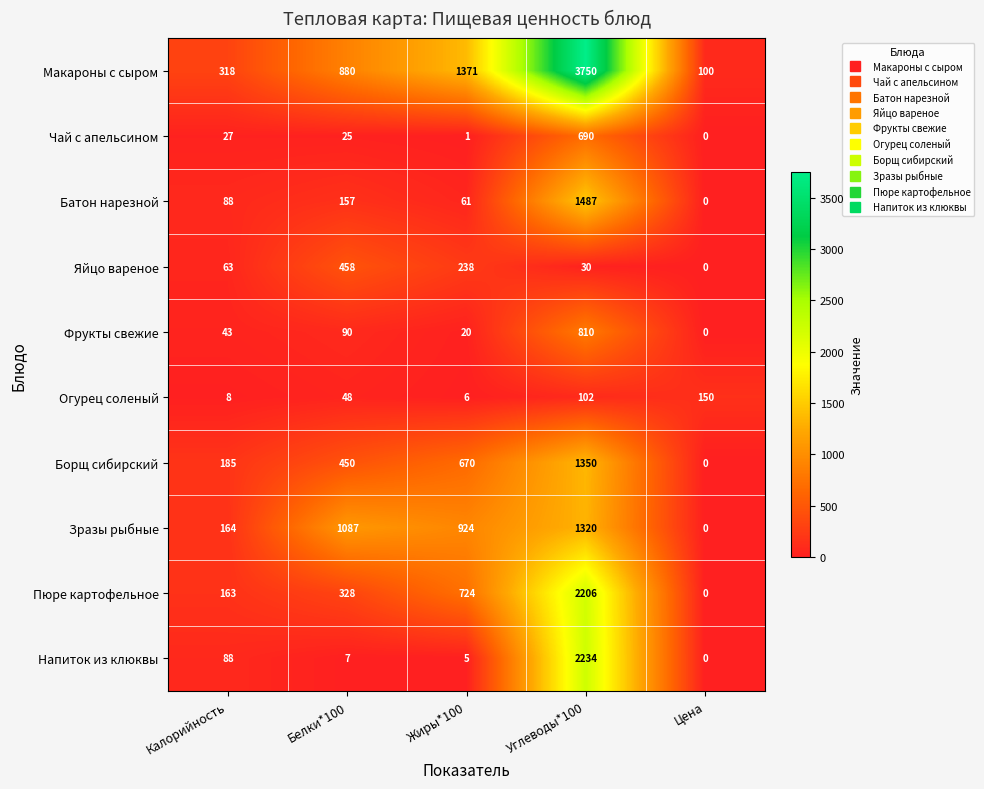

Between Калорийность and Углеводы*100, which series saw the biggest shift?

Макароны с сыром